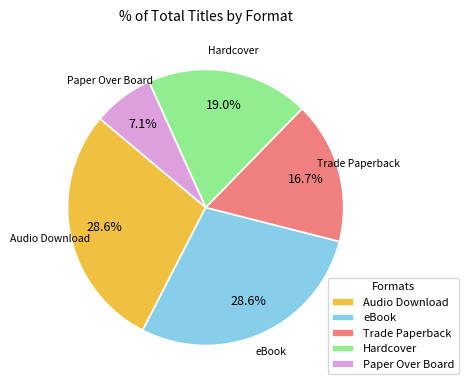

Which category has the smallest portion of the pie?

Paper Over Board